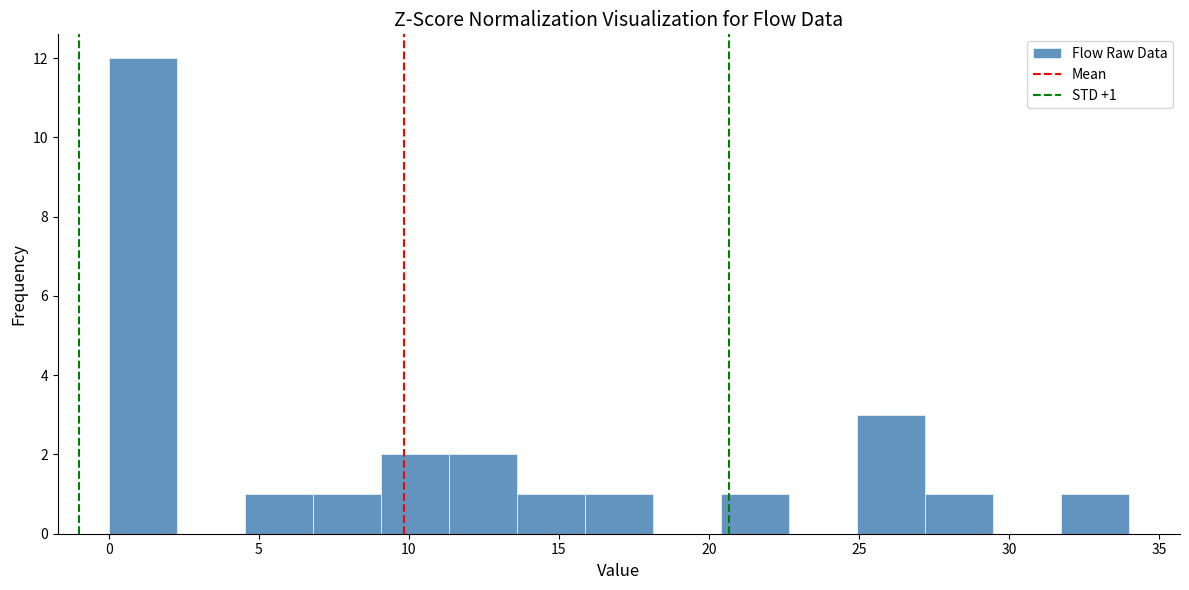

Over which range of the x-axis is the bar tallest?

0.0 to 2.5